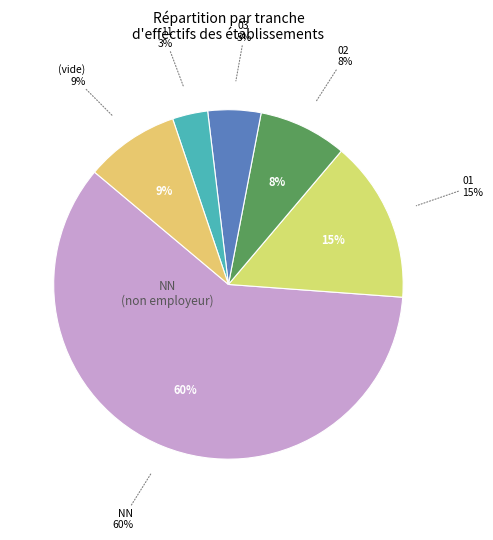

Does NN represent more than half of the total?

Yes